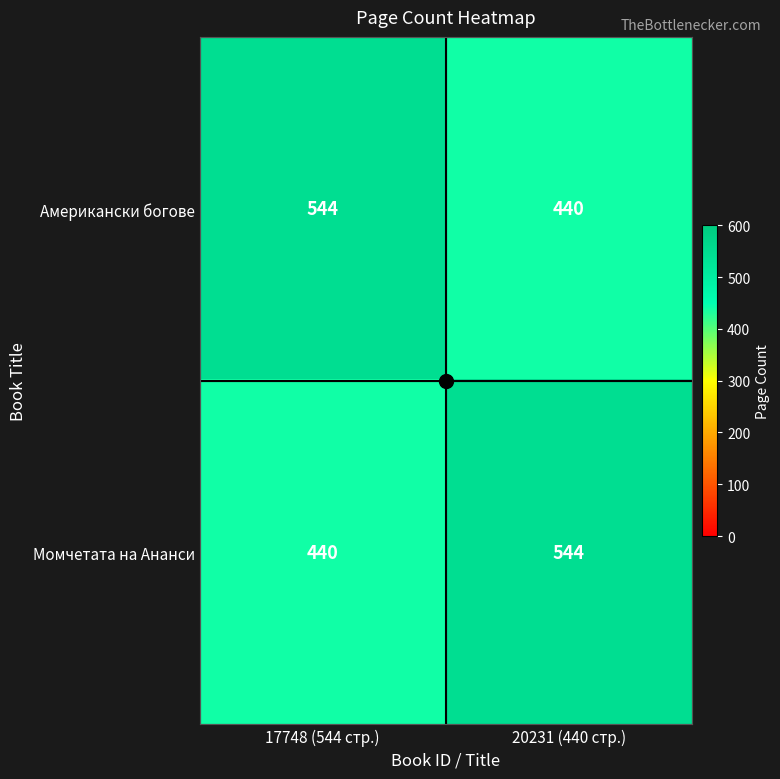

What is the sum of all Американски богове values?

984